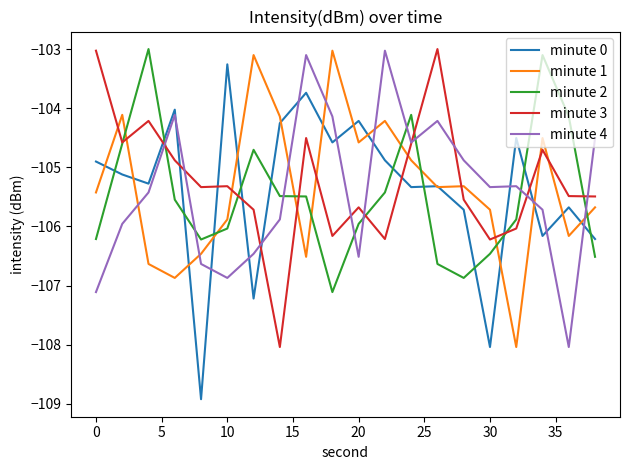

Does the chart have visible grid lines?

No